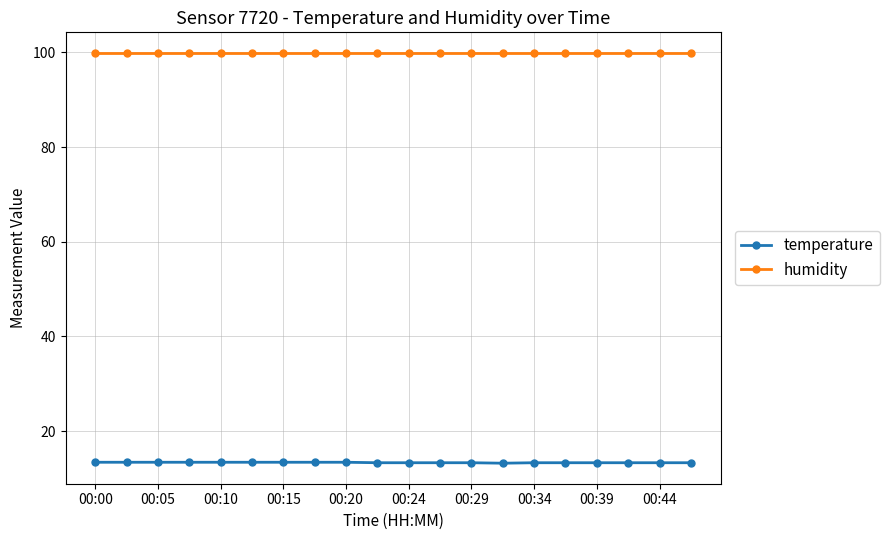

Which series has the largest total across all categories?

humidity